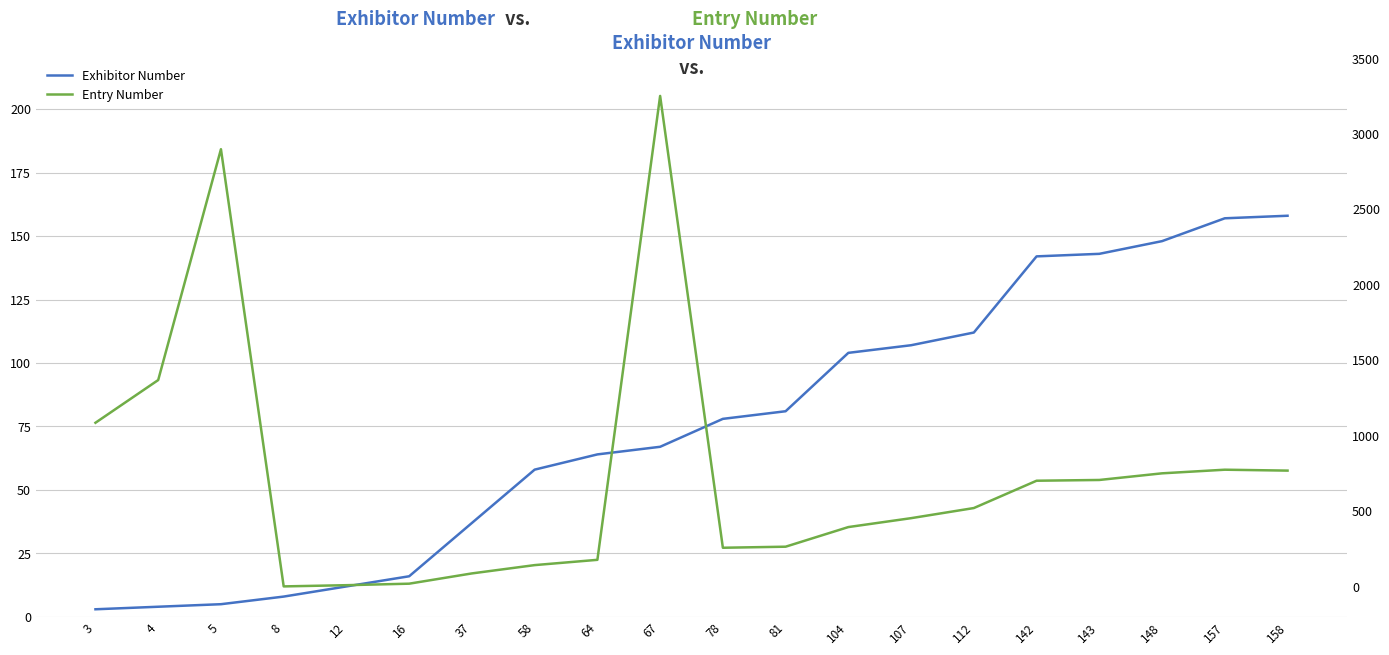

The Exhibitor Number series shows 84 at 157. True or false?

False